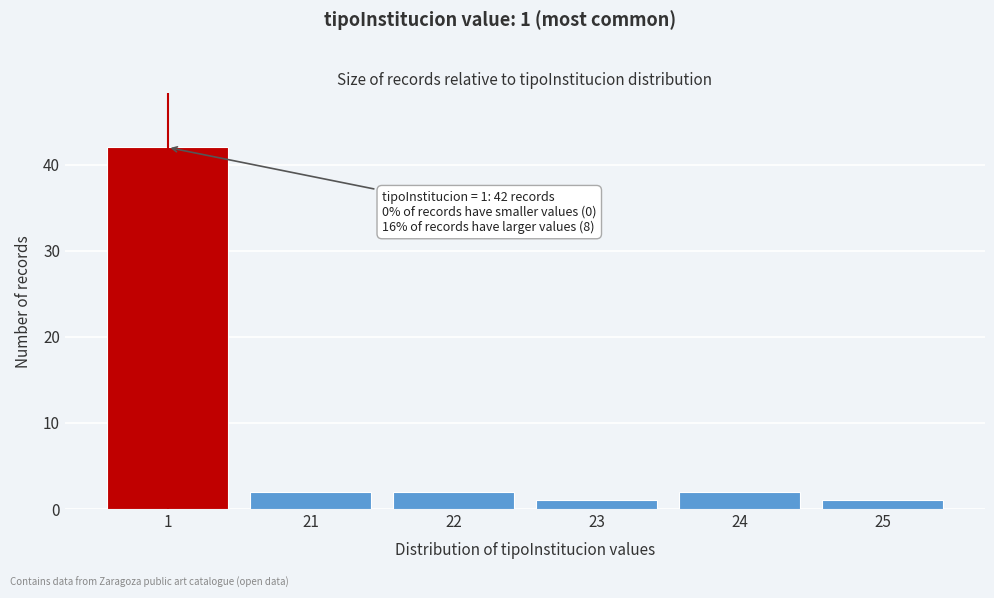

Reading left to right, transcribe all the data shown in this chart.

42	2	2	1	2	1